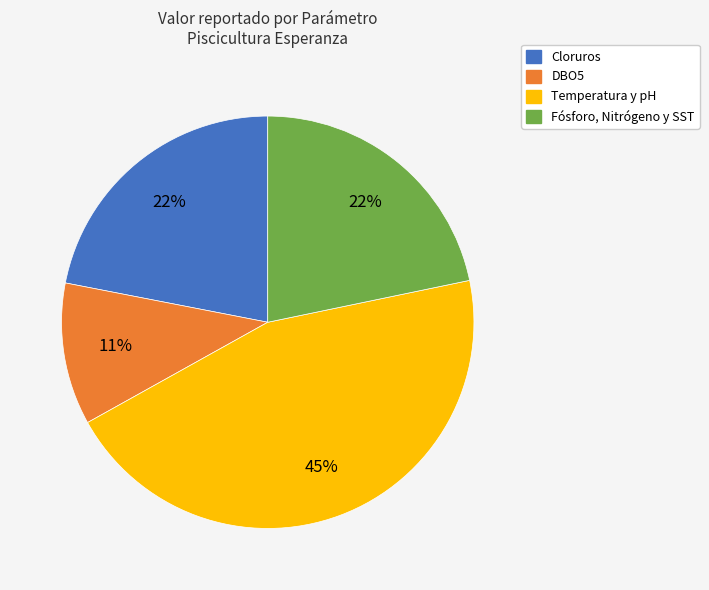

To the nearest percent, what is the average slice percentage?

25%